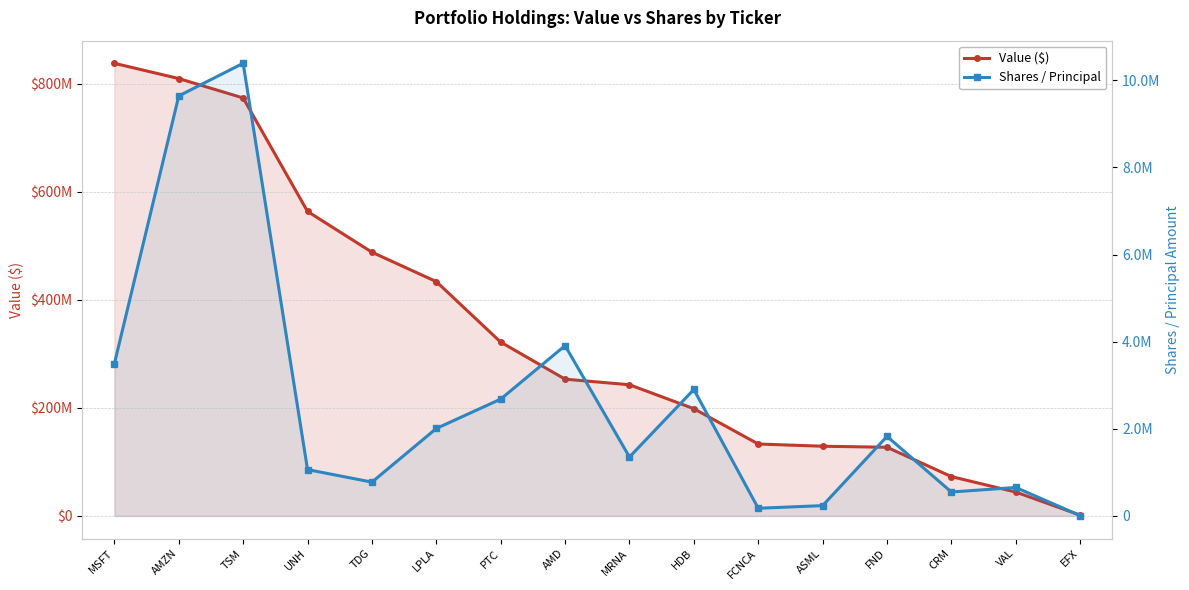

Is the value of Shares / Principal at AMD greater than the value of Value ($) at PTC?

No